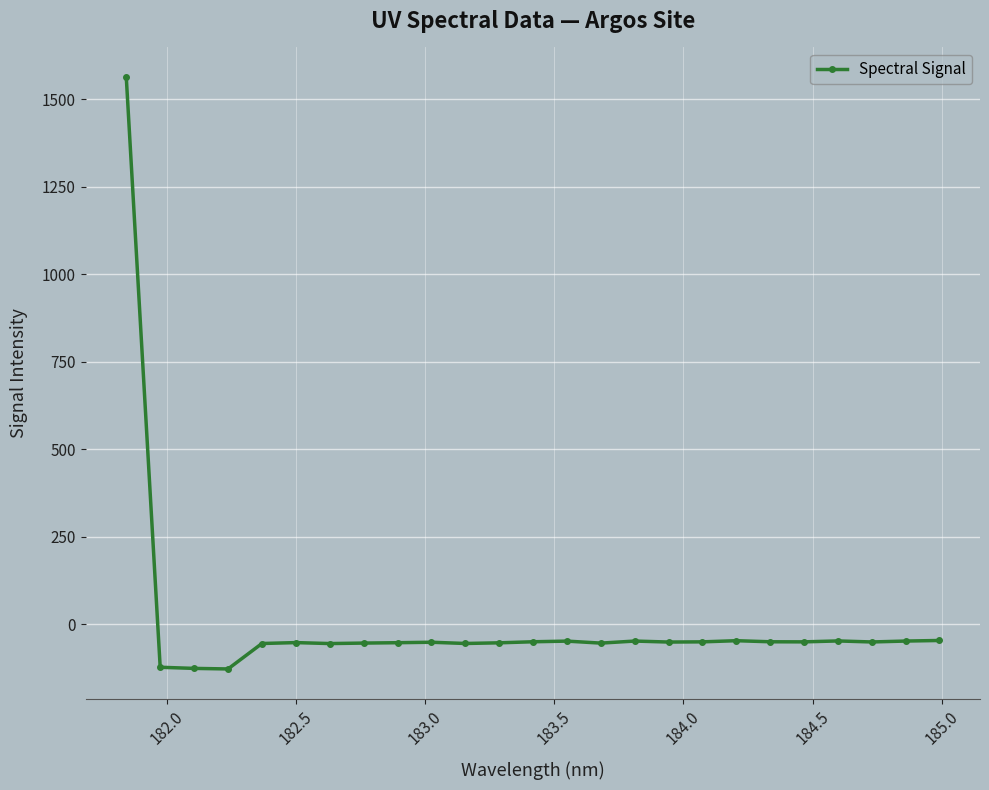

True or false: the data has more than 2 interior local peaks.

True